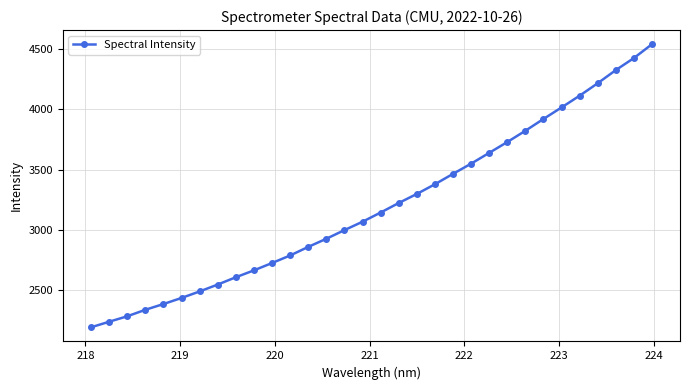

What is the sum of all values?

102321.6